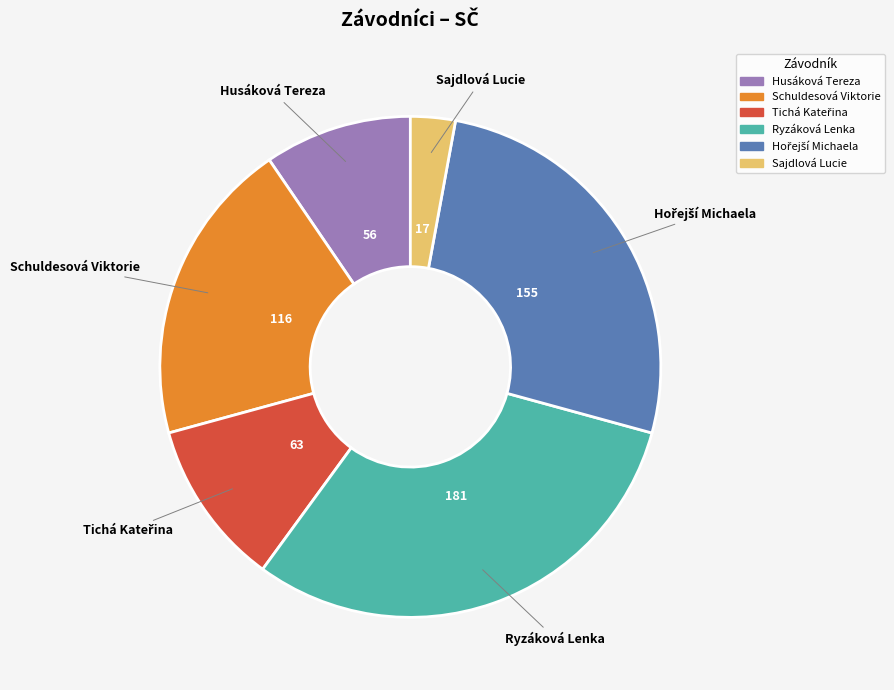

The Sajdlová Lucie slice represents 13% of the pie. True or false?

False